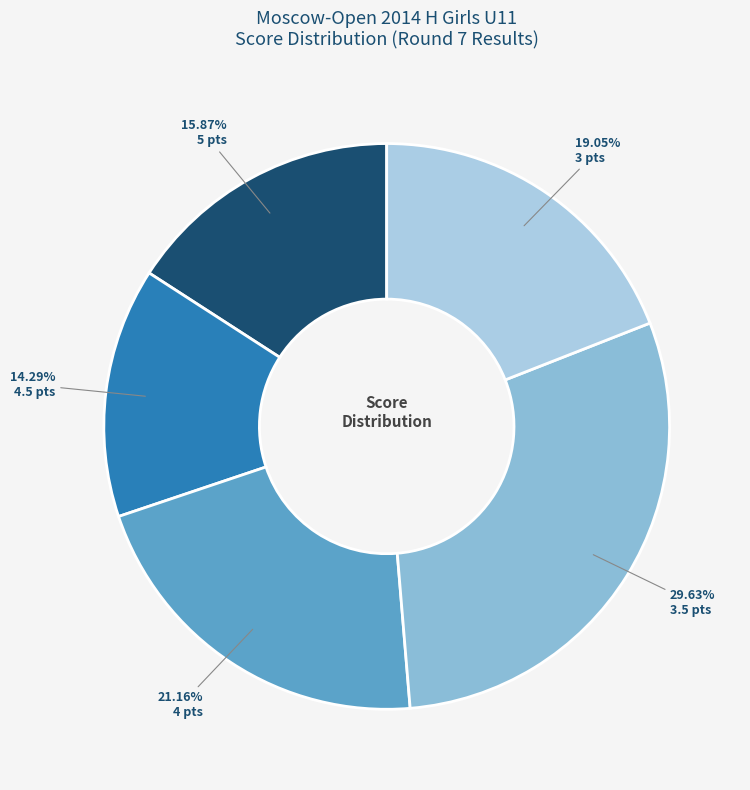

Count the number of slices in the pie.

5